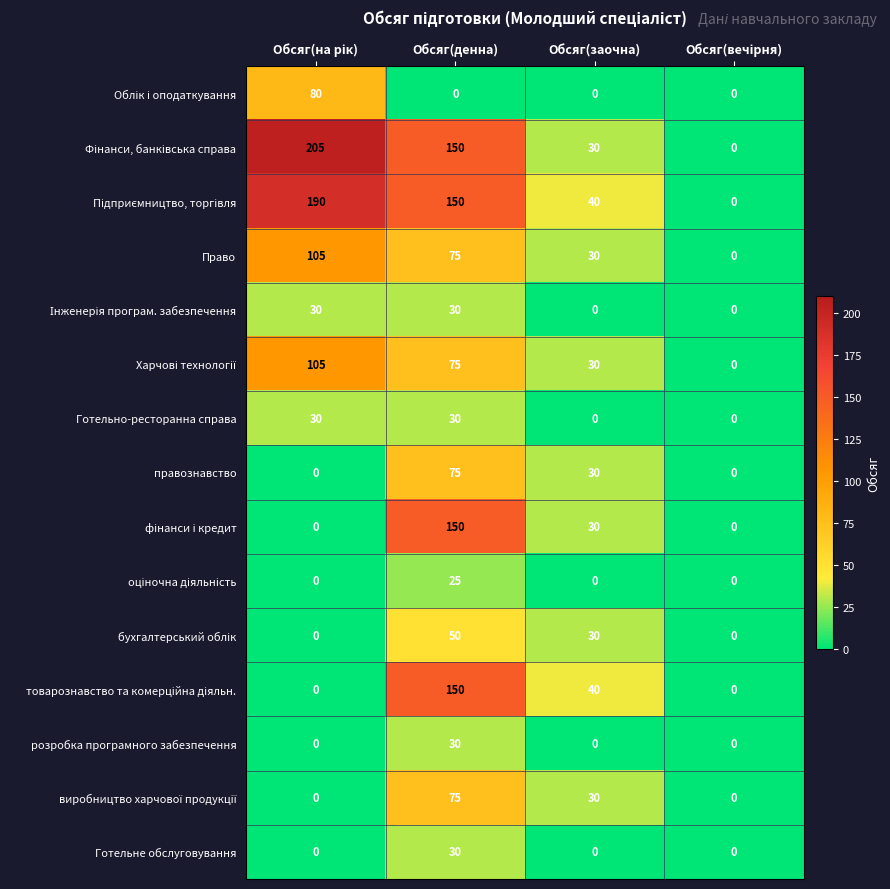

Where does the правознавство series first go above 30?

Обсяг(денна)